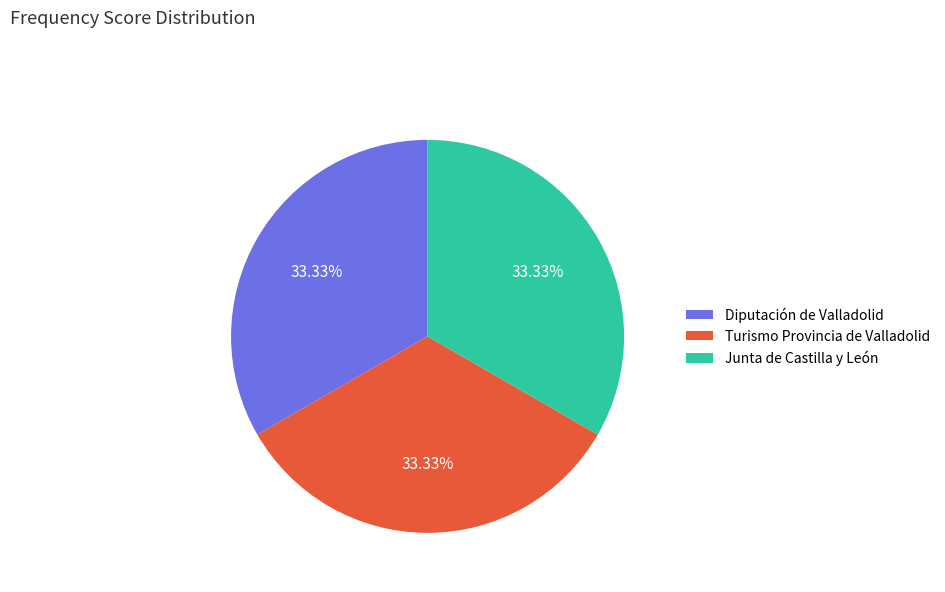

How many segments does this pie chart have?

3